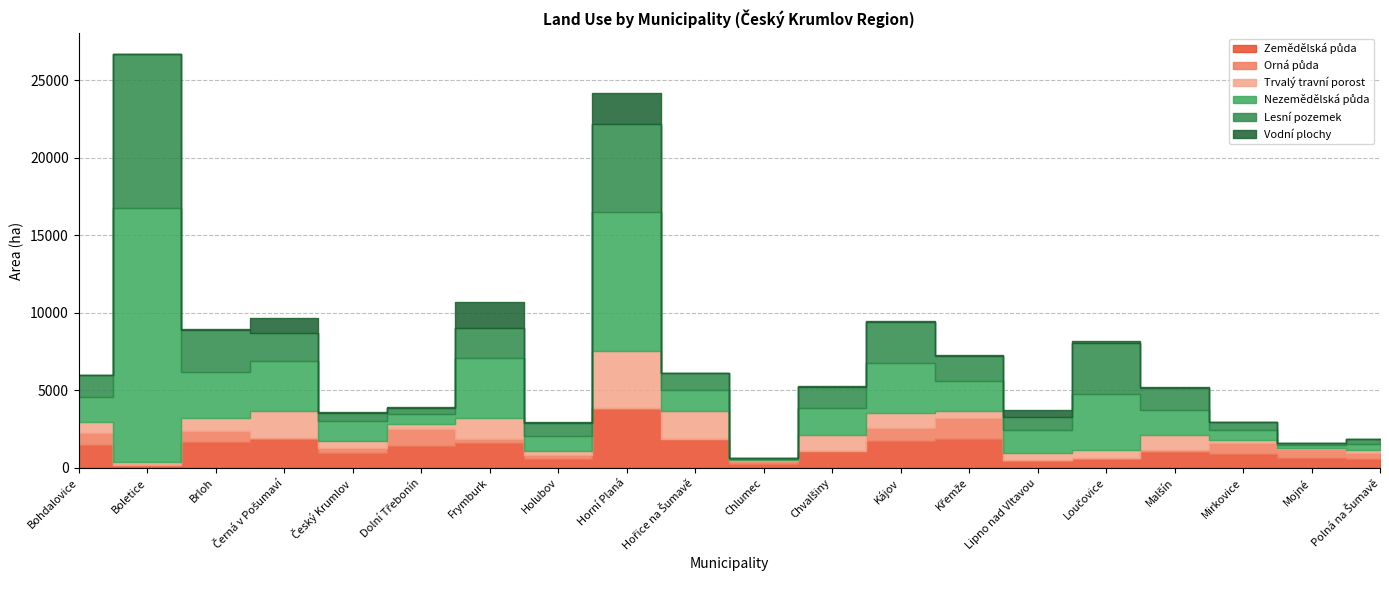

Reading left to right, transcribe all the data shown in this chart.

Zemědělská půda: Bohdalovice=1496.4	Boletice=177.1	Brloh=1646.4	Černá v Pošumaví=1839.7	Český Krumlov=961.7	Dolní Třebonín=1440.9	Frymburk=1626.8	Holubov=570.8	Horní Planá=3793.3	Hořice na Šumavě=1852.8	Chlumec=247.2	Chvalšiny=1067.3	Kájov=1770.3	Křemže=1888.0	Lipno nad Vltavou=478.6	Loučovice=598.4	Malšín=1062.6	Mirkovice=923.4	Mojné=643.9	Polná na Šumavě=579.8
Orná půda: Bohdalovice=778.0	Boletice=0.0	Brloh=745.9	Černá v Pošumaví=89.8	Český Krumlov=300.6	Dolní Třebonín=1045.8	Frymburk=214.3	Holubov=238.3	Horní Planá=52.9	Hořice na Šumavě=29.7	Chlumec=186.7	Chvalšiny=43.4	Kájov=791.5	Křemže=1338.9	Lipno nad Vltavou=25.8	Loučovice=32.2	Malšín=67.5	Mirkovice=717.9	Mojné=558.5	Polná na Šumavě=407.3
Trvalý travní porost: Bohdalovice=709.0	Boletice=177.1	Brloh=843.0	Černá v Pošumaví=1745.1	Český Krumlov=499.7	Dolní Třebonín=361.4	Frymburk=1402.2	Holubov=291.2	Horní Planá=3711.3	Hořice na Šumavě=1789.5	Chlumec=56.1	Chvalšiny=997.9	Kájov=953.2	Křemže=460.6	Lipno nad Vltavou=448.1	Loučovice=553.3	Malšín=985.2	Mirkovice=189.2	Mojné=73.6	Polná na Šumavě=151.3
Nezemědělská půda: Bohdalovice=1586.0	Boletice=16369.3	Brloh=2970.2	Černá v Pošumaví=3207.5	Český Krumlov=1254.4	Dolní Třebonín=602.2	Frymburk=3861.5	Holubov=985.3	Horní Planá=8923.3	Hořice na Šumavě=1343.2	Chlumec=76.9	Chvalšiny=1727.8	Kájov=3221.6	Křemže=1924.2	Lipno nad Vltavou=1469.4	Loučovice=3598.1	Malšín=1649.0	Mirkovice=625.4	Mojné=206.6	Polná na Šumavě=414.2
Lesní pozemek: Bohdalovice=1396.6	Boletice=9927.7	Brloh=2713.4	Černá v Pošumaví=1790.2	Český Krumlov=538.2	Dolní Třebonín=438.7	Frymburk=1910.9	Holubov=828.3	Horní Planá=5712.1	Hořice na Šumavě=1087.2	Chlumec=48.0	Chvalšiny=1389.9	Kájov=2663.3	Křemže=1594.2	Lipno nad Vltavou=844.9	Loučovice=3276.3	Malšín=1386.4	Mirkovice=498.4	Mojné=137.4	Polná na Šumavě=311.9
Vodní plochy: Bohdalovice=10.5	Boletice=44.5	Brloh=25.2	Černá v Pošumaví=989.2	Český Krumlov=47.9	Dolní Třebonín=27.3	Frymburk=1655.3	Holubov=45.2	Horní Planá=1981.7	Hořice na Šumavě=23.0	Chlumec=2.8	Chvalšiny=34.0	Kájov=47.6	Křemže=76.7	Lipno nad Vltavou=439.5	Loučovice=112.7	Malšín=57.0	Mirkovice=25.7	Mojné=19.8	Polná na Šumavě=34.4